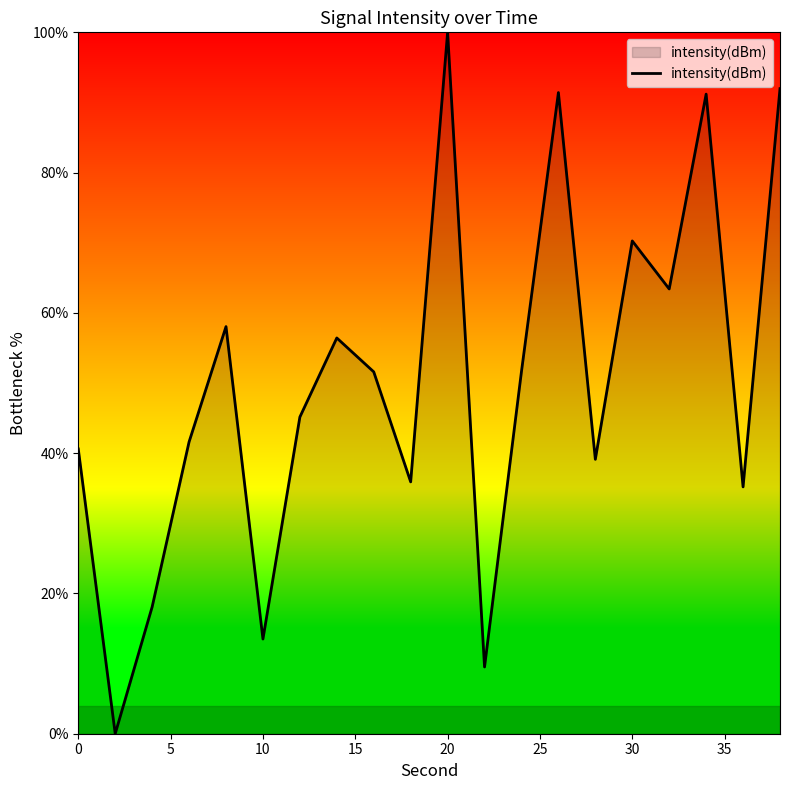

How many lines are shown in the chart?

1